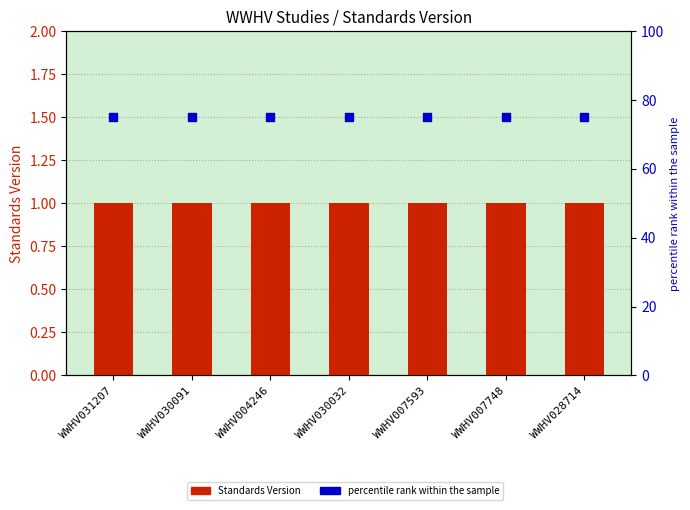

Which series has the largest total across all categories?

percentile rank within the sample